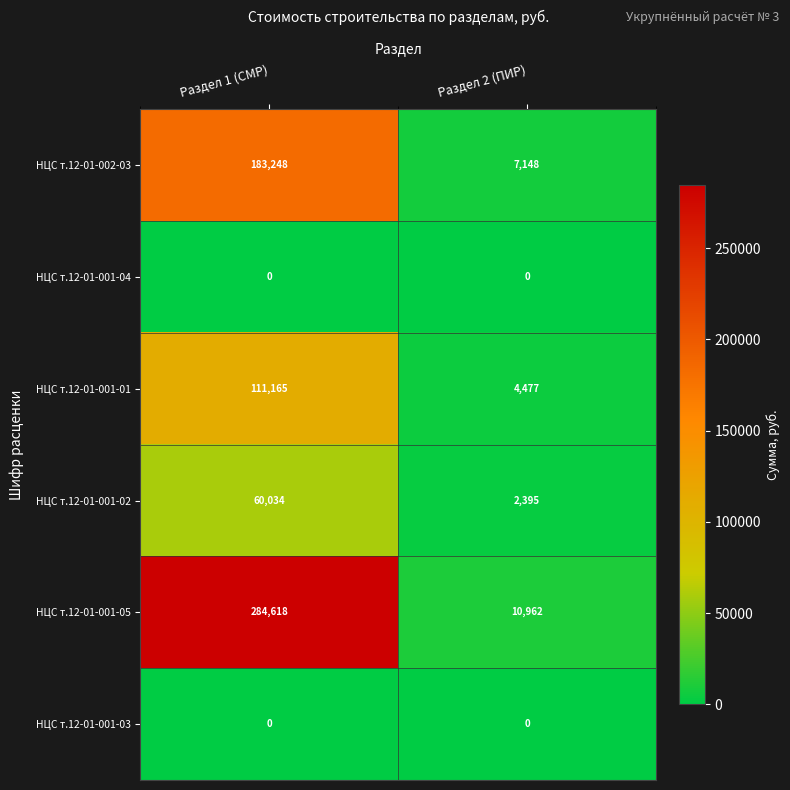

Is it true that НЦС т.12-01-001-05 equals 436830 at Раздел 1 (СМР)?

False